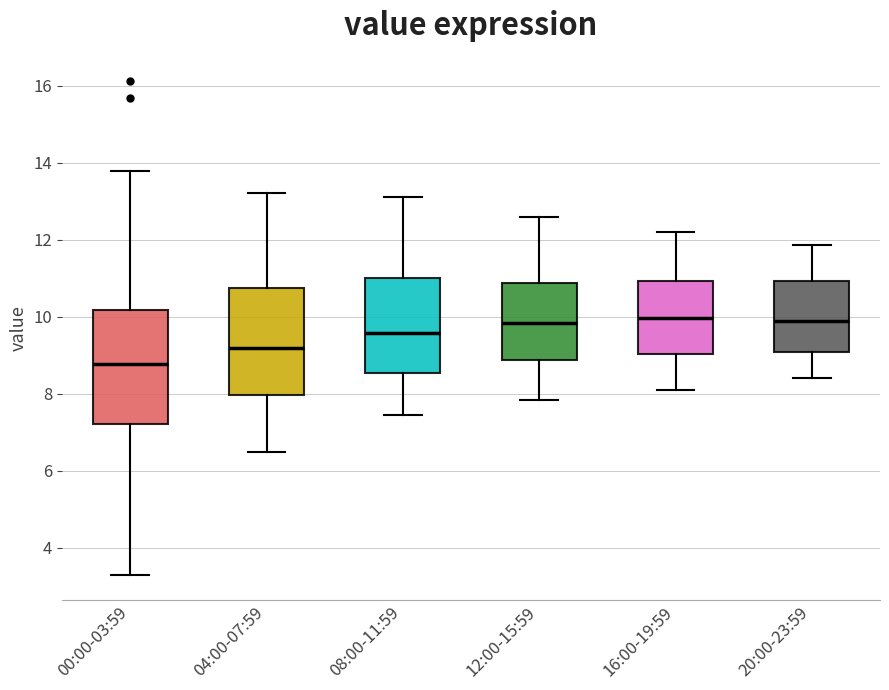

Reading left to right, read every box against the y-axis: the position of its median line, the range the box covers, and the ends of its whiskers. The values are not printed on the chart, so give them approximately, as read against the axis.

00:00-03:59: median 8.8, box 7.2 to 10.2, whiskers 3.4 to 13.8
04:00-07:59: median 9.2, box 8.0 to 10.8, whiskers 6.6 to 13.2
08:00-11:59: median 9.6, box 8.6 to 11.0, whiskers 7.4 to 13.2
12:00-15:59: median 9.8, box 8.8 to 10.8, whiskers 7.8 to 12.6
16:00-19:59: median 10.0, box 9.0 to 11.0, whiskers 8.2 to 12.2
20:00-23:59: median 10.0, box 9.0 to 11.0, whiskers 8.4 to 11.8